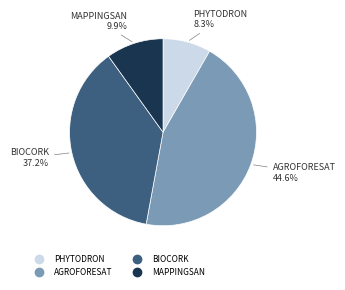

Rank the categories by value from highest to lowest.

AGROFORESAT, BIOCORK, MAPPINGSAN, PHYTODRON